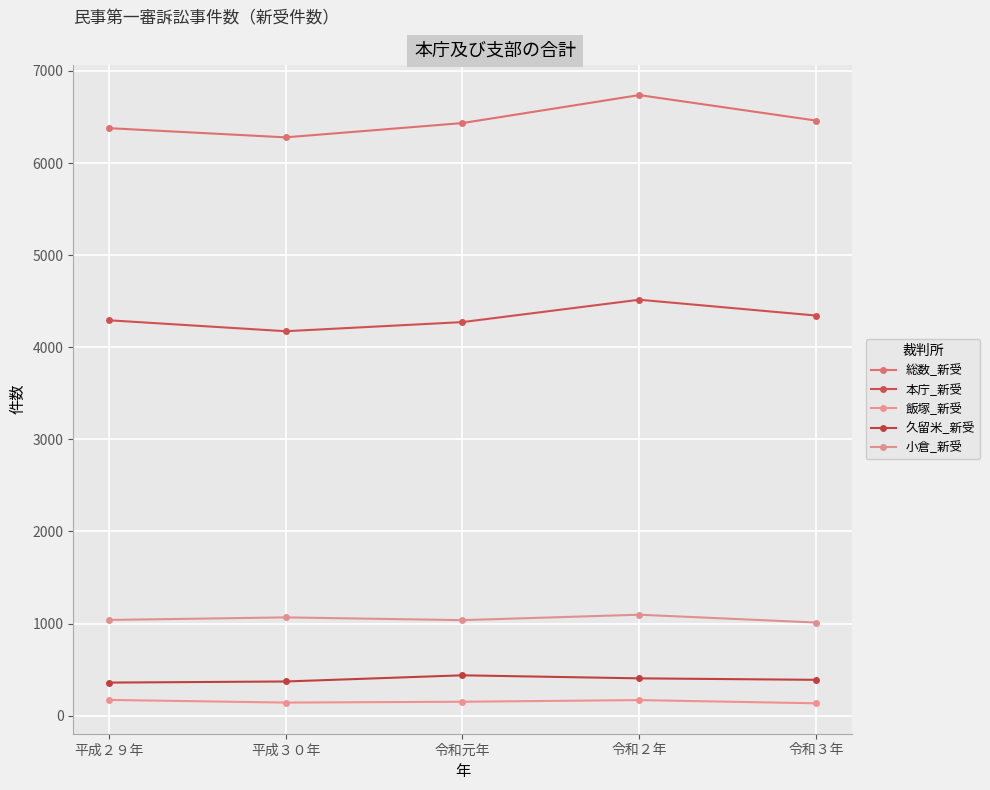

Reading left to right, list all the values displayed in this chart.

総数_新受: 6379	6279	6434	6738	6461
本庁_新受: 4293	4174	4273	4516	4344
飯塚_新受: 171	142	151	169	134
久留米_新受: 359	371	438	405	389
小倉_新受: 1039	1067	1037	1096	1011